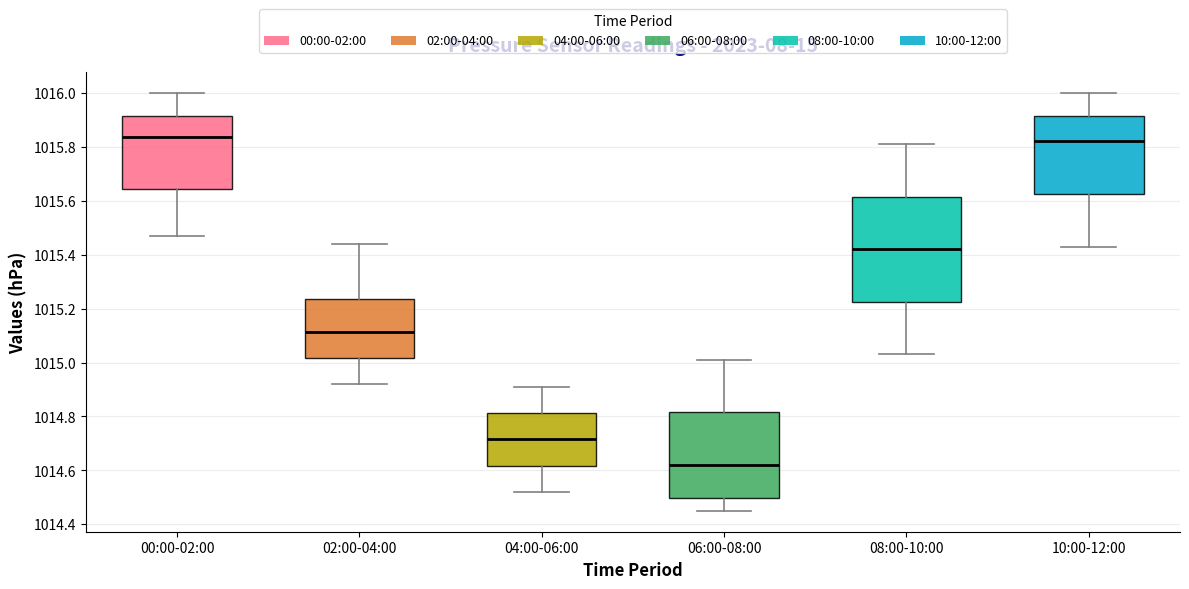

Reading left to right, read every box against the y-axis: the position of its median line, the range the box covers, and the ends of its whiskers. The values are not printed on the chart, so give them approximately, as read against the axis.

00:00-02:00: median 1015.84, box 1015.64 to 1015.92, whiskers 1015.48 to 1016.00
02:00-04:00: median 1015.12, box 1015.02 to 1015.24, whiskers 1014.92 to 1015.44
04:00-06:00: median 1014.72, box 1014.62 to 1014.82, whiskers 1014.52 to 1014.92
06:00-08:00: median 1014.62, box 1014.50 to 1014.82, whiskers 1014.46 to 1015.02
08:00-10:00: median 1015.42, box 1015.22 to 1015.62, whiskers 1015.04 to 1015.82
10:00-12:00: median 1015.82, box 1015.62 to 1015.92, whiskers 1015.44 to 1016.00